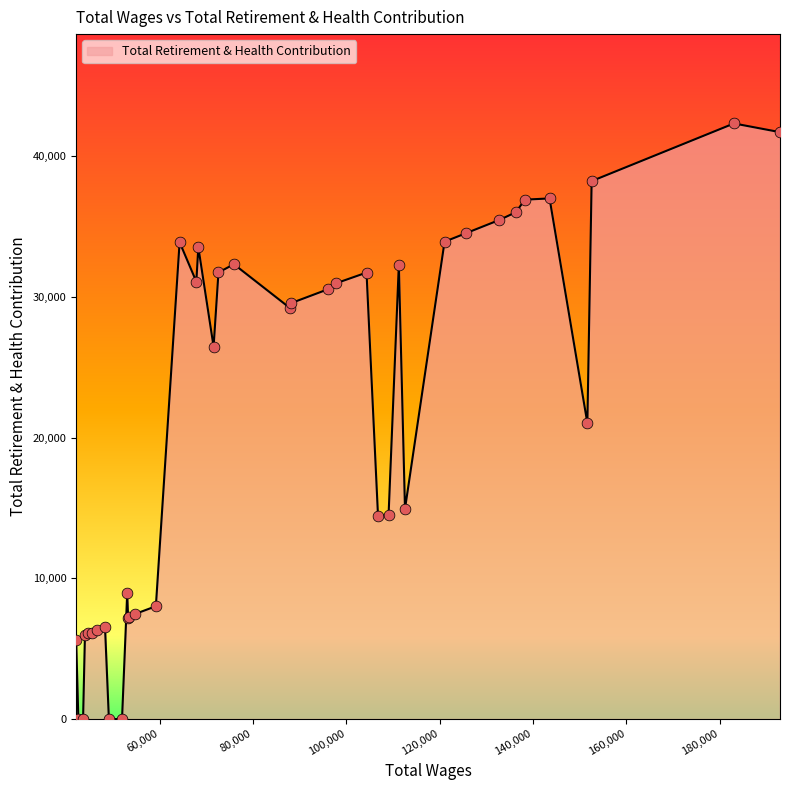

What is the greatest value displayed?

42342